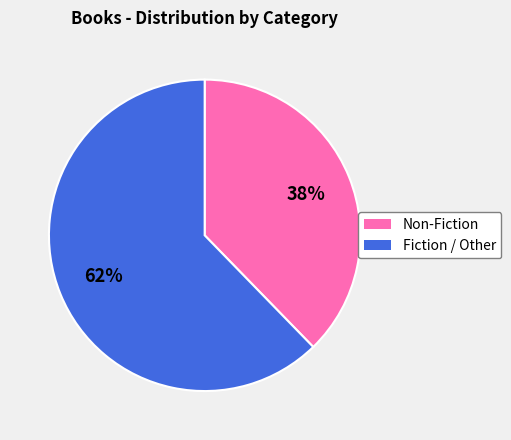

Is there a majority slice in this chart?

Yes